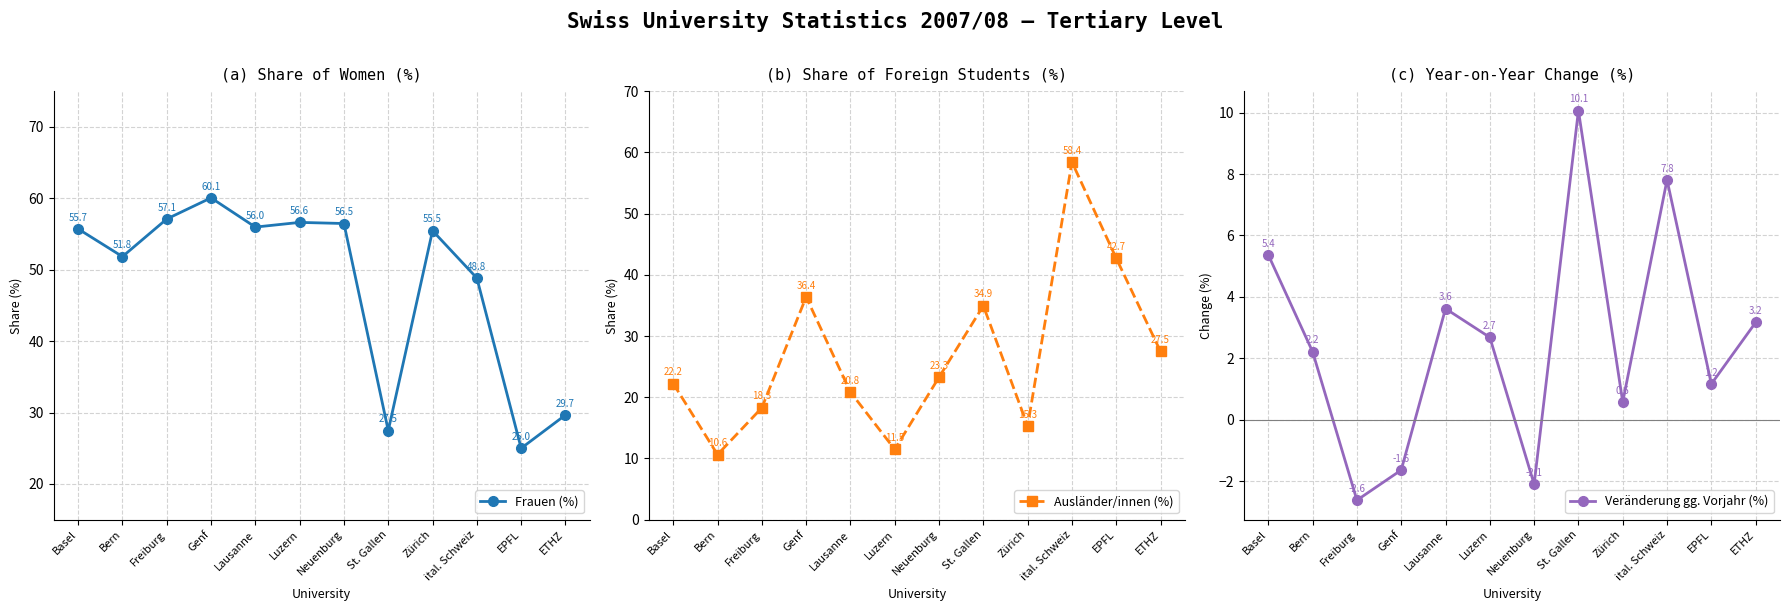

The value of Frauen (%) at ETHZ is 29.7. True or false?

True